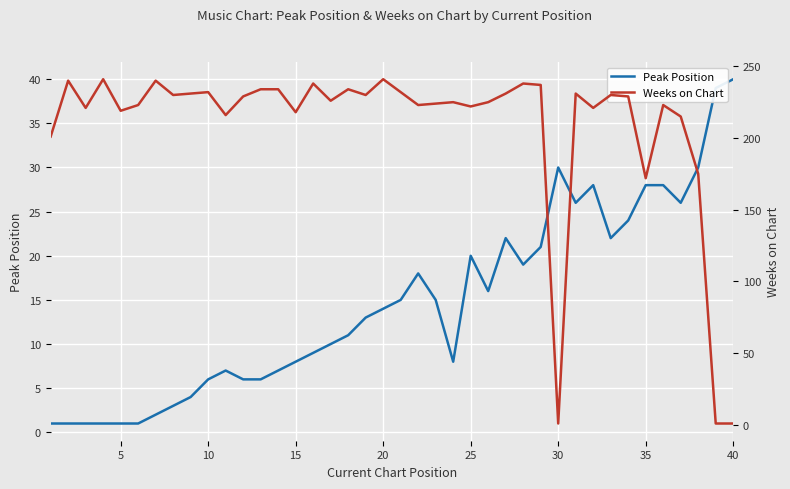

How many times do Weeks on Chart and Peak Position cross each other?

3